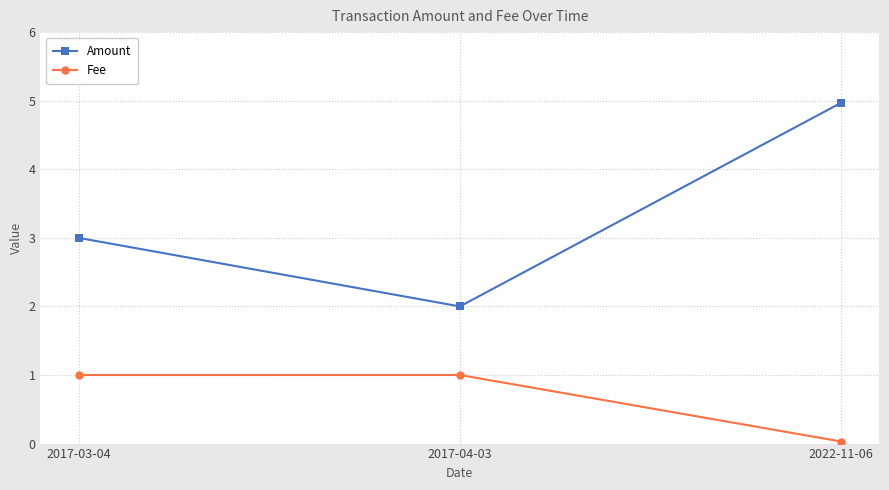

Rank the series by their maximum value, from highest to lowest.

Amount, Fee